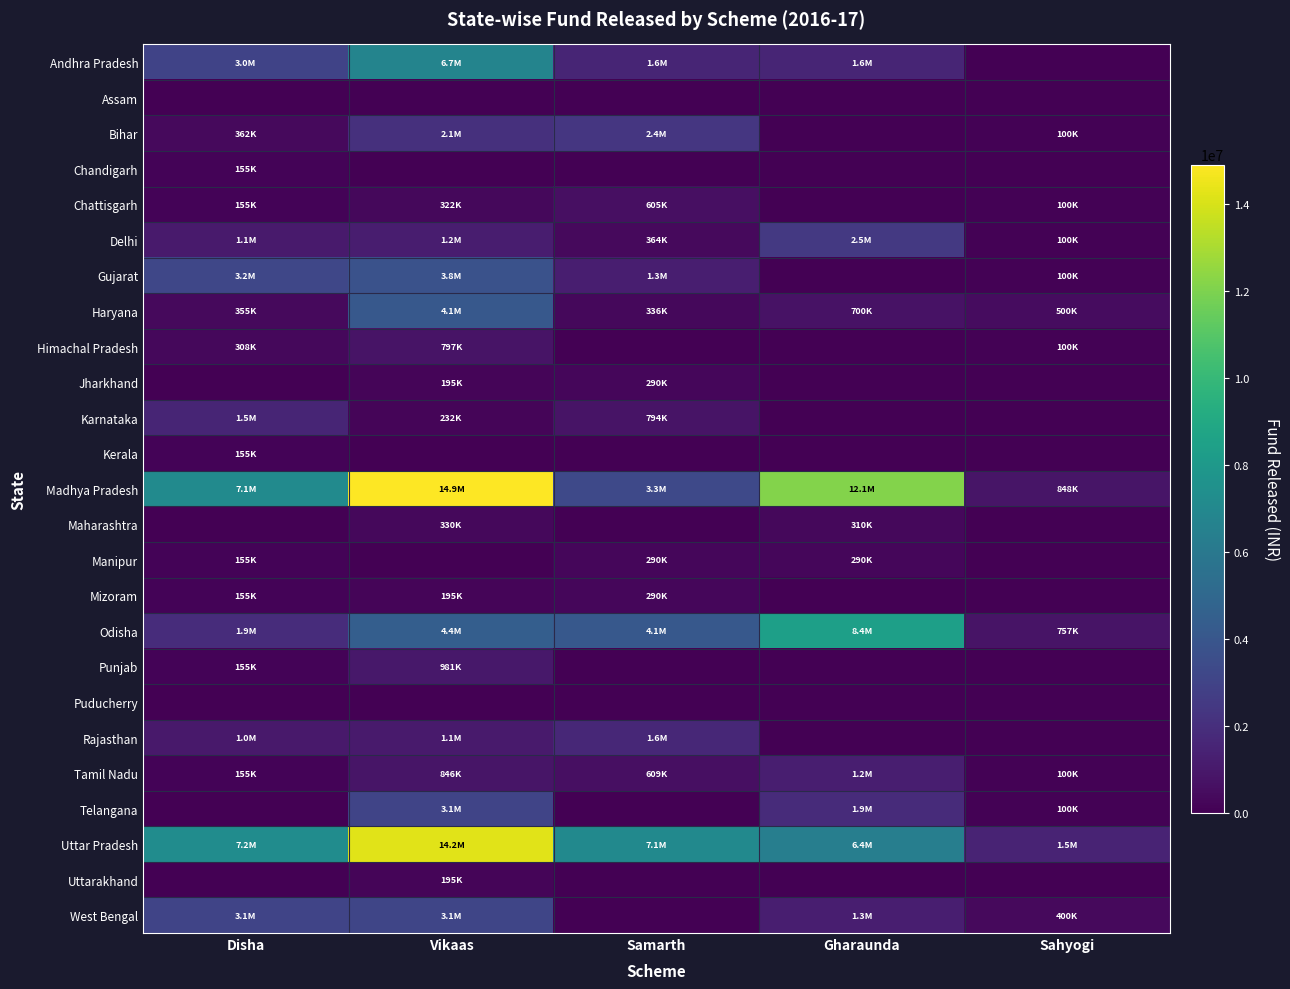

Reading right to left, list all the values displayed in this chart.

Andhra Pradesh: Sahyogi=0	Gharaunda=1550000	Samarth=1553000	Vikaas=6700250	Disha=2984462
Assam: Sahyogi=0	Gharaunda=0	Samarth=0	Vikaas=0	Disha=0
Bihar: Sahyogi=100000	Gharaunda=0	Samarth=2383000	Vikaas=2055950	Disha=362500
Chandigarh: Sahyogi=0	Gharaunda=0	Samarth=0	Vikaas=0	Disha=155000
Chattisgarh: Sahyogi=100000	Gharaunda=0	Samarth=605000	Vikaas=322500	Disha=155000
Delhi: Sahyogi=100000	Gharaunda=2490000	Samarth=364000	Vikaas=1186900	Disha=1074000
Gujarat: Sahyogi=100000	Gharaunda=0	Samarth=1267000	Vikaas=3756250	Disha=3182000
Haryana: Sahyogi=500000	Gharaunda=700000	Samarth=336000	Vikaas=4084950	Disha=355000
Himachal Pradesh: Sahyogi=100000	Gharaunda=0	Samarth=0	Vikaas=797200	Disha=308000
Jharkhand: Sahyogi=0	Gharaunda=0	Samarth=290000	Vikaas=195000	Disha=0
Karnataka: Sahyogi=0	Gharaunda=0	Samarth=794000	Vikaas=232800	Disha=1527500
Kerala: Sahyogi=0	Gharaunda=0	Samarth=0	Vikaas=0	Disha=155000
Madhya Pradesh: Sahyogi=848400	Gharaunda=12120000	Samarth=3302000	Vikaas=14900906	Disha=7149160
Maharashtra: Sahyogi=0	Gharaunda=310000	Samarth=0	Vikaas=330800	Disha=0
Manipur: Sahyogi=0	Gharaunda=290000	Samarth=290000	Vikaas=0	Disha=155000
Mizoram: Sahyogi=0	Gharaunda=0	Samarth=290000	Vikaas=195000	Disha=155000
Odisha: Sahyogi=757600	Gharaunda=8410000	Samarth=4111000	Vikaas=4428900	Disha=1863500
Punjab: Sahyogi=0	Gharaunda=0	Samarth=0	Vikaas=981725	Disha=155000
Puducherry: Sahyogi=0	Gharaunda=0	Samarth=0	Vikaas=0	Disha=0
Rajasthan: Sahyogi=0	Gharaunda=0	Samarth=1630000	Vikaas=1068000	Disha=1012000
Tamil Nadu: Sahyogi=100000	Gharaunda=1230000	Samarth=609000	Vikaas=846000	Disha=155000
Telangana: Sahyogi=100000	Gharaunda=1860000	Samarth=0	Vikaas=3075700	Disha=0
Uttar Pradesh: Sahyogi=1476000	Gharaunda=6390000	Samarth=7050479	Vikaas=14238850	Disha=7241483
Uttarakhand: Sahyogi=0	Gharaunda=0	Samarth=0	Vikaas=195000	Disha=0
West Bengal: Sahyogi=400000	Gharaunda=1270000	Samarth=0	Vikaas=3131550	Disha=3068447